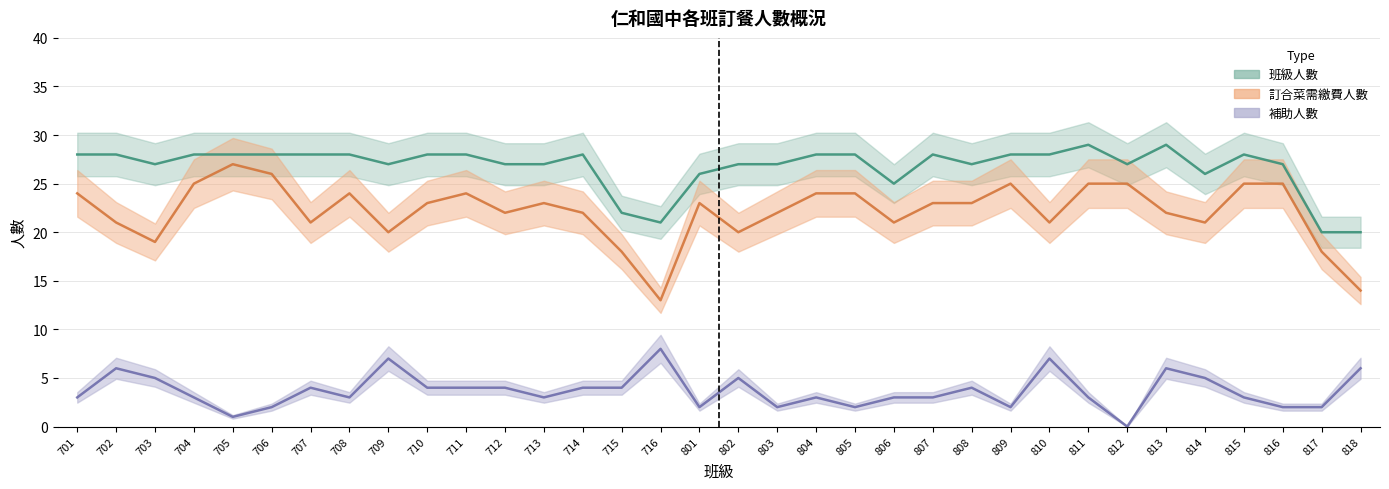

What are all the series names shown in the legend?

訂合菜需繳費人數, 補助人數, 班級人數